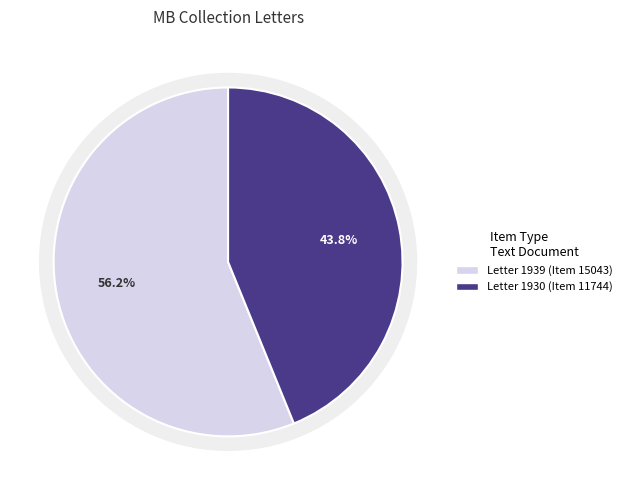

To the nearest percent, what percentage of the pie is Letter to Martha Berry From Eugene Gunby (1939)?

56%